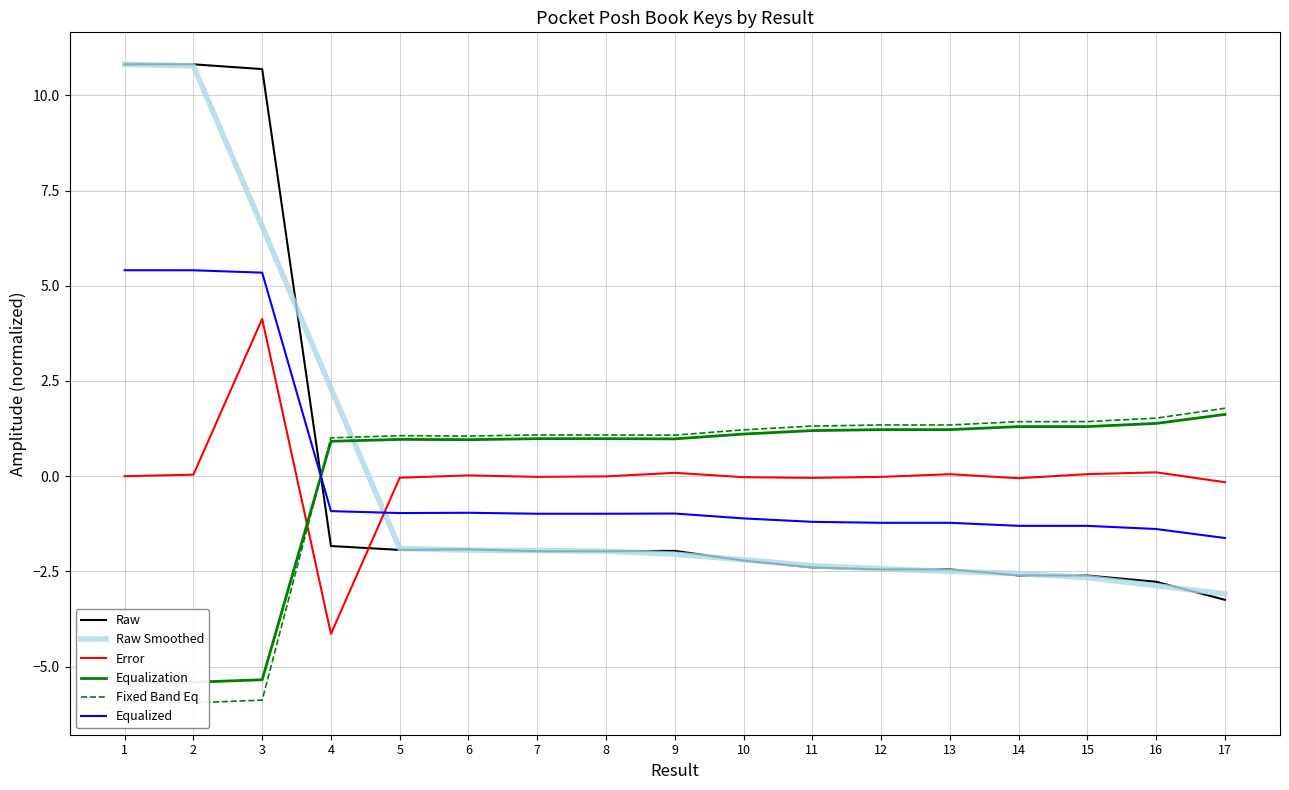

What is the minimum value shown in the chart?

-5.9